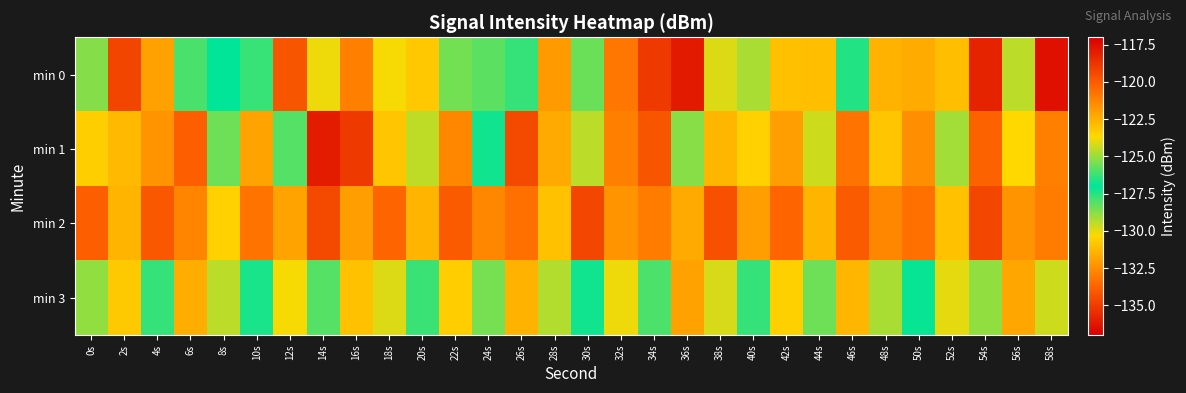

Which series has the widest spread of values?

min 0